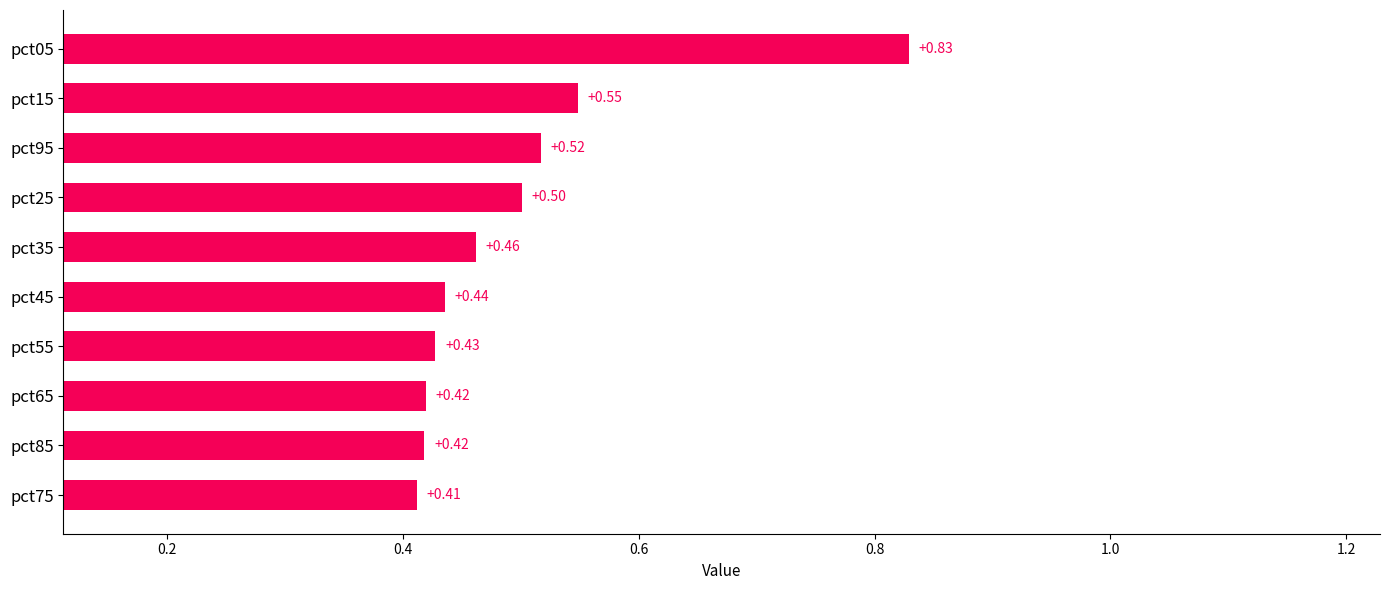

What is the sum of all values?

5.0